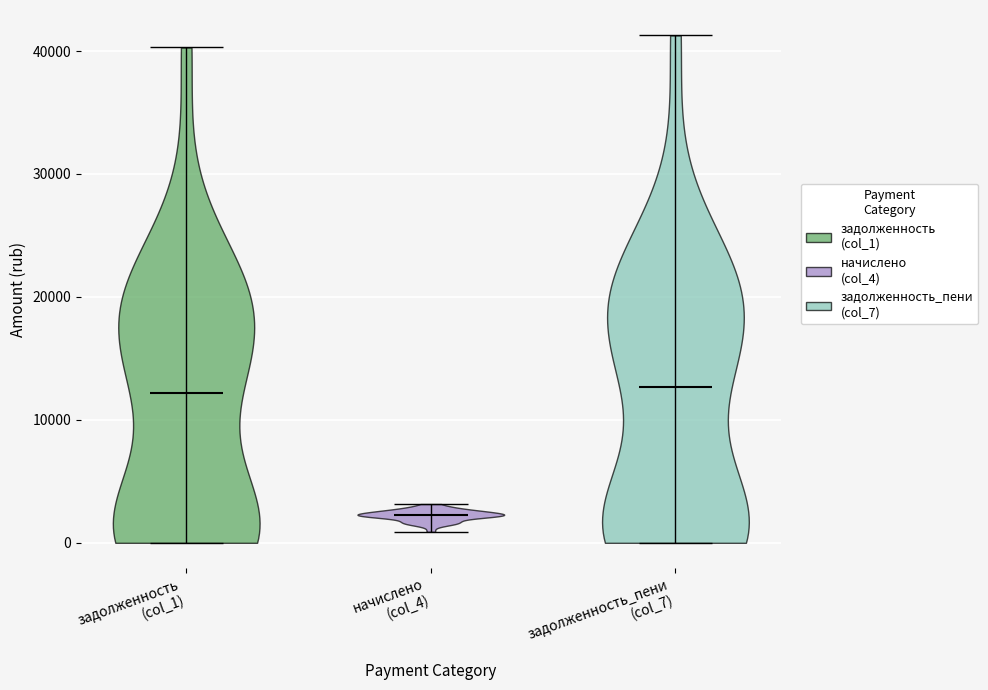

Where does the median line of the violin for задолженность_пени (col_7) sit on the y-axis? The values are not printed on the chart, so give them approximately, as read against the axis.

13000